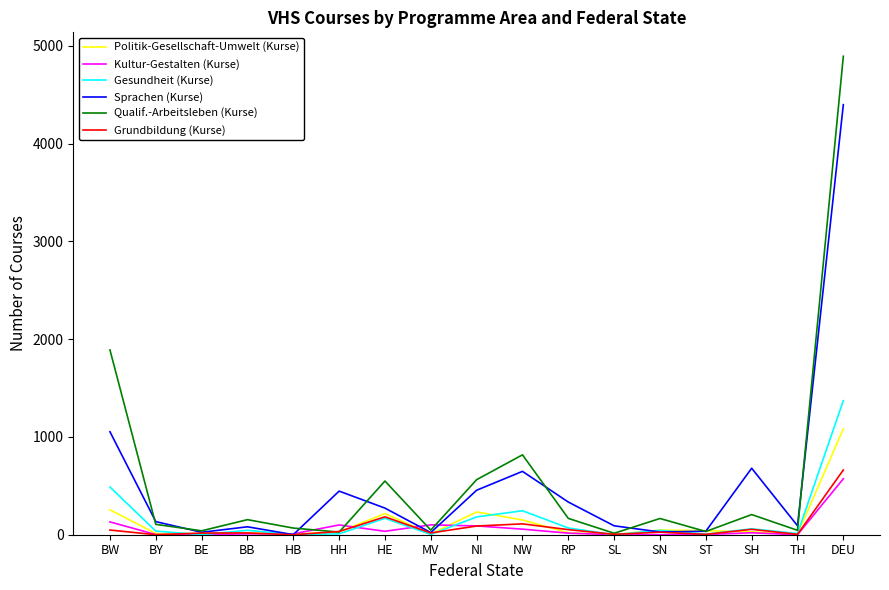

What is the difference between the maximum and second lowest values in the Kultur-Gestalten (Kurse) series?

572